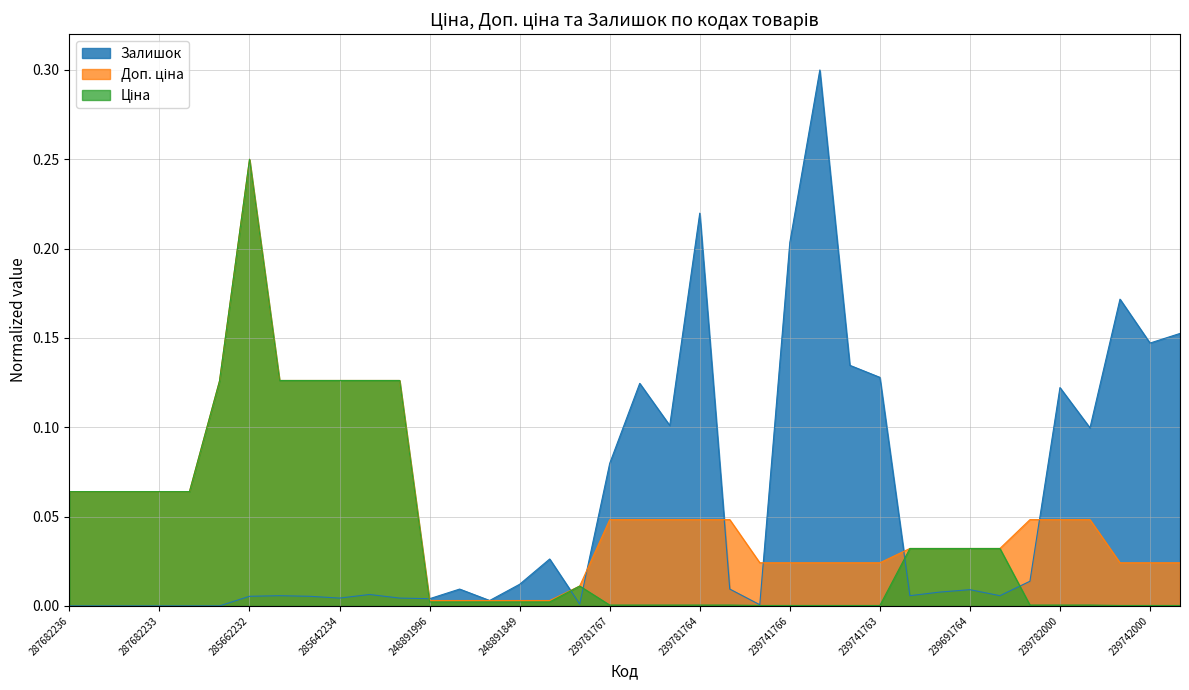

What is the sum of the Доп. ціна values at 239782000 and 239741765?

0.1